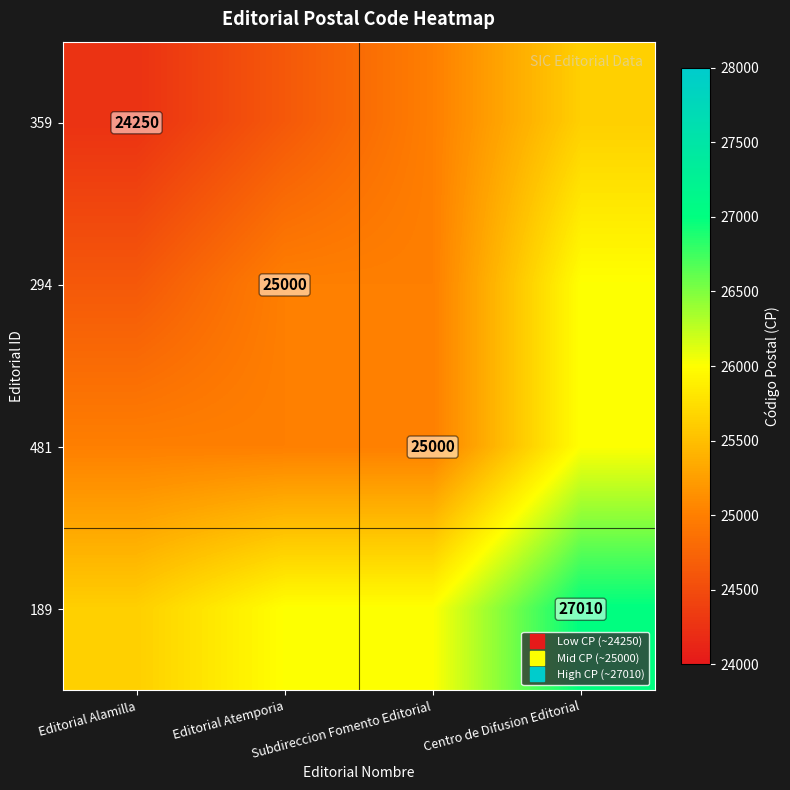

List the series in order of their peak value, lowest first.

359, 294, 481, 189